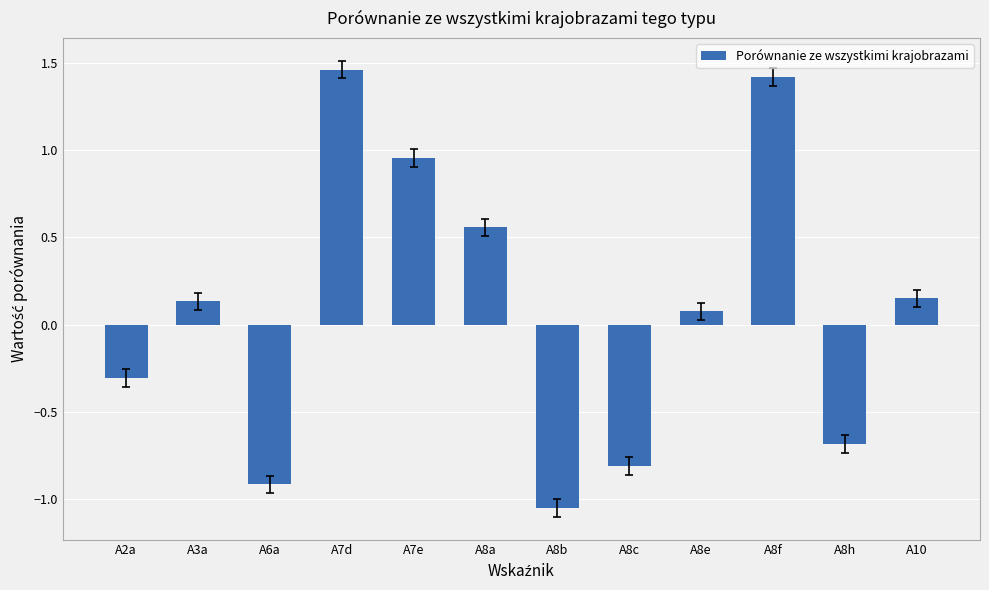

How many positive values are there?

7